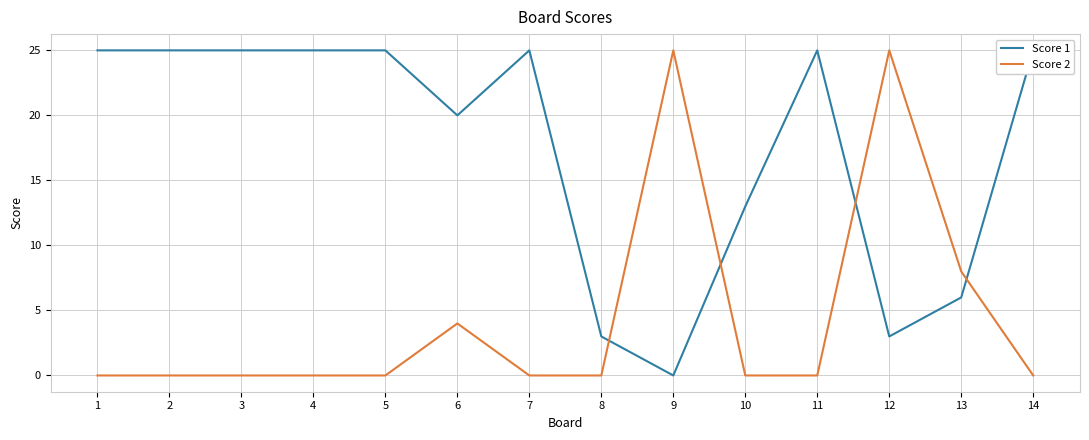

Reading left to right, extract all data points from this chart.

Score 1: 1=25	2=25	3=25	4=25	5=25	6=20	7=25	8=3	9=0	10=13	11=25	12=3	13=6	14=25
Score 2: 1=0	2=0	3=0	4=0	5=0	6=4	7=0	8=0	9=25	10=0	11=0	12=25	13=8	14=0